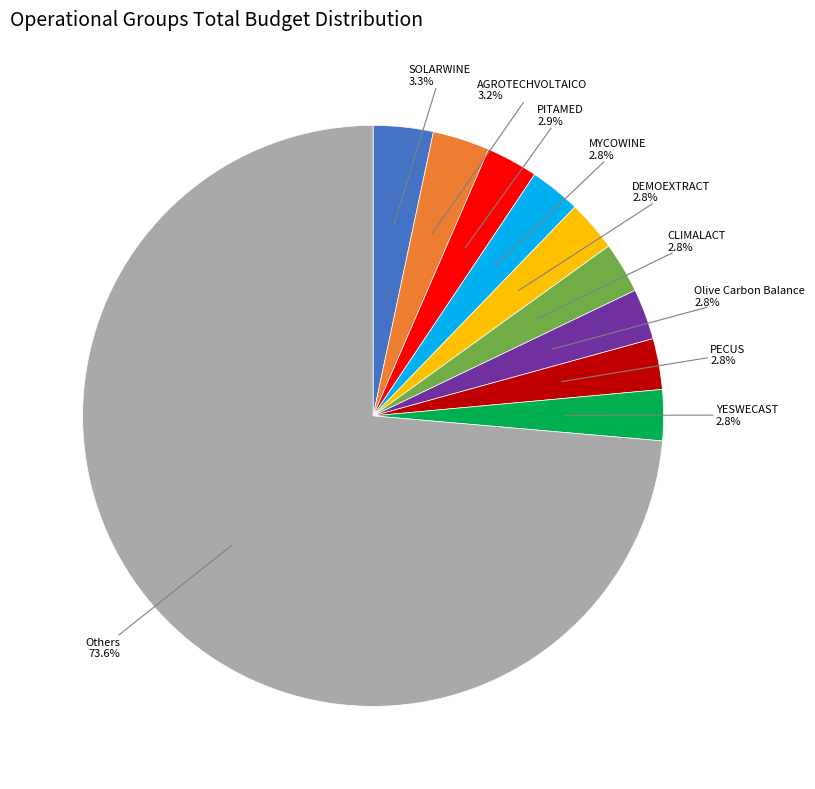

Does any single category account for the majority?

Yes